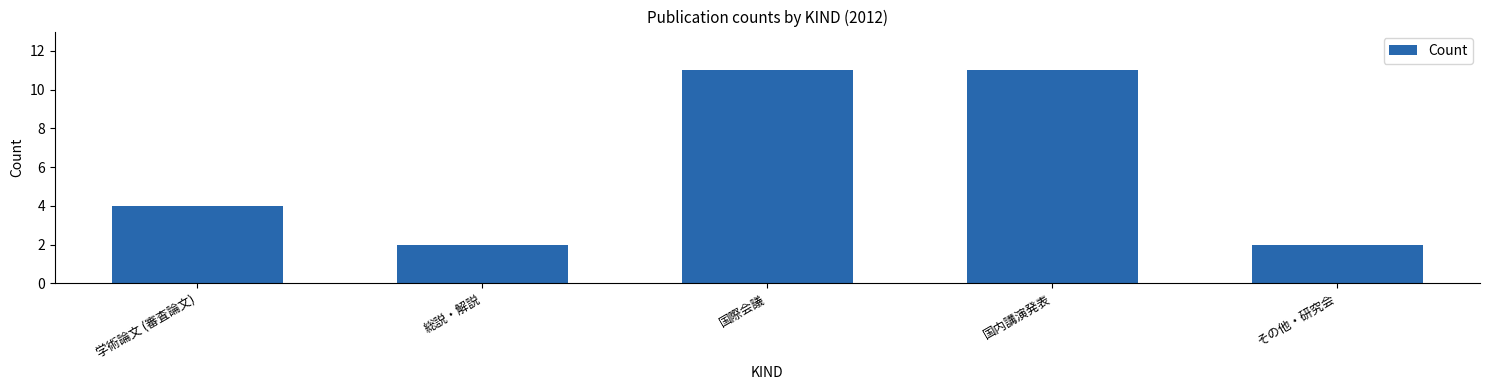

Reading left to right, extract all data points from this chart.

学術論文 (審査論文)=4	総説・解説=2	国際会議=11	国内講演発表=11	その他・研究会=2